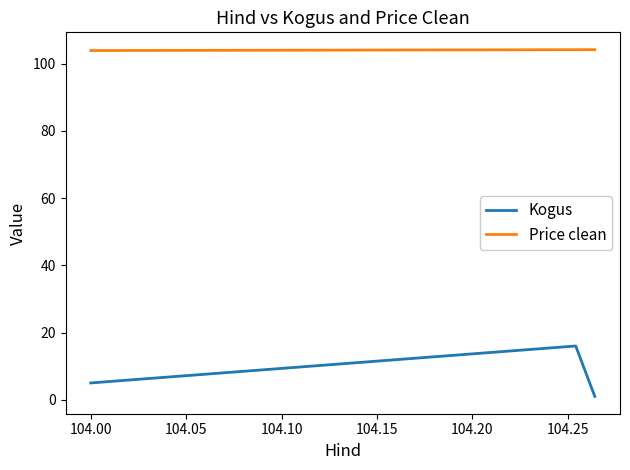

What is the label of the 3rd point from the left?

104.00